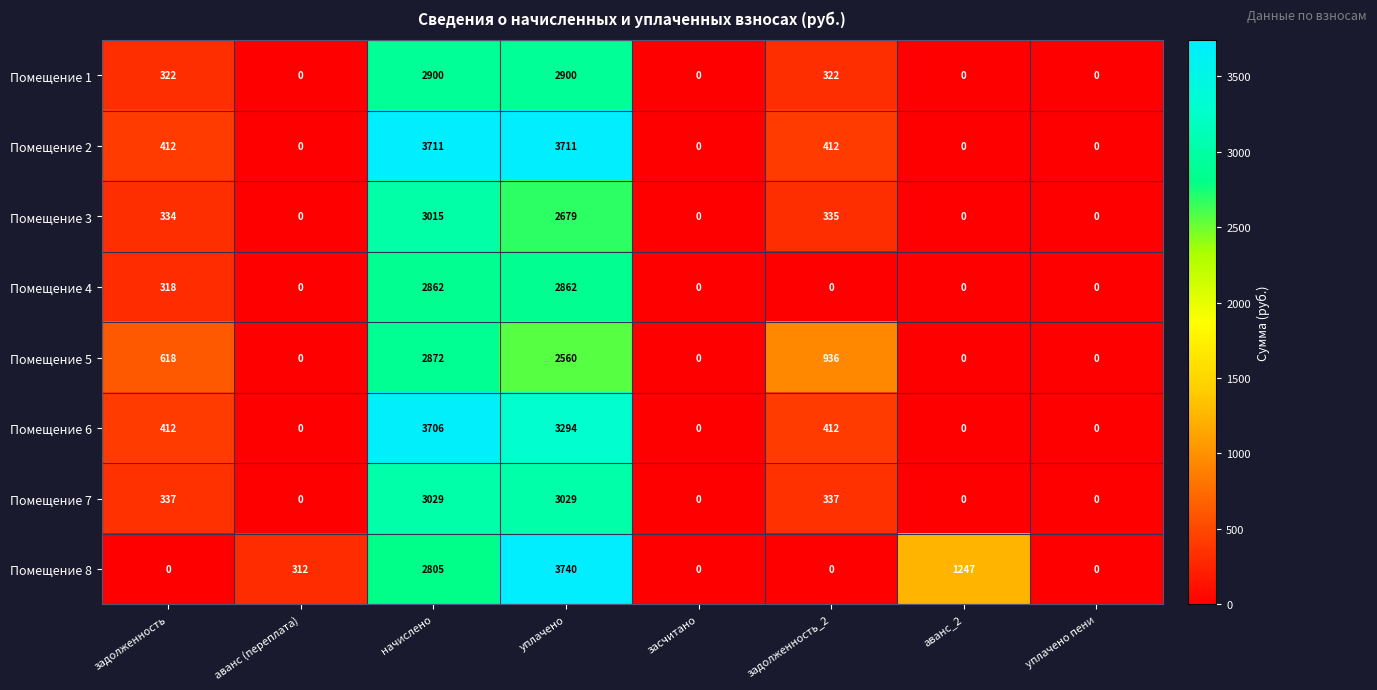

True or false: Помещение 5 has a value of 0 at засчитано.

True